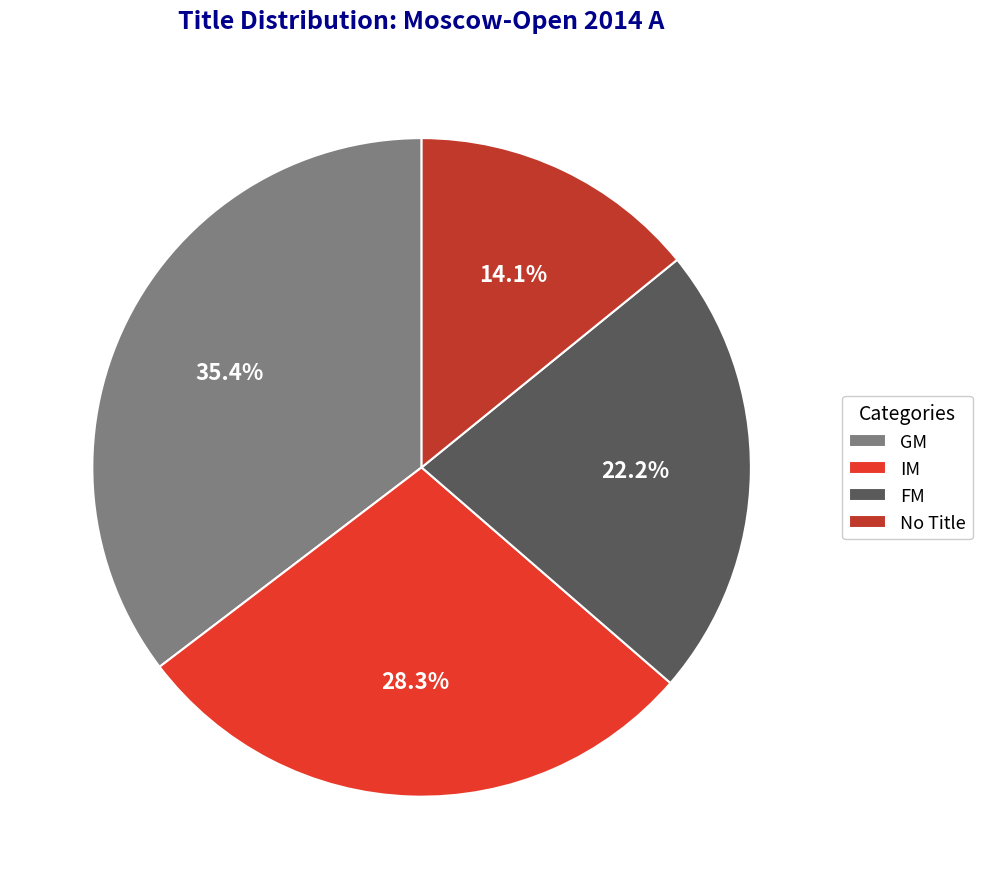

Does FM represent more than half of the total?

No